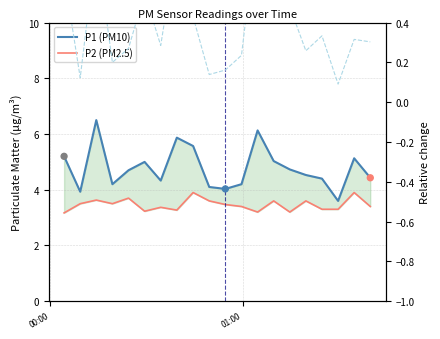

At how many categories does at least one series exceed 4?

18